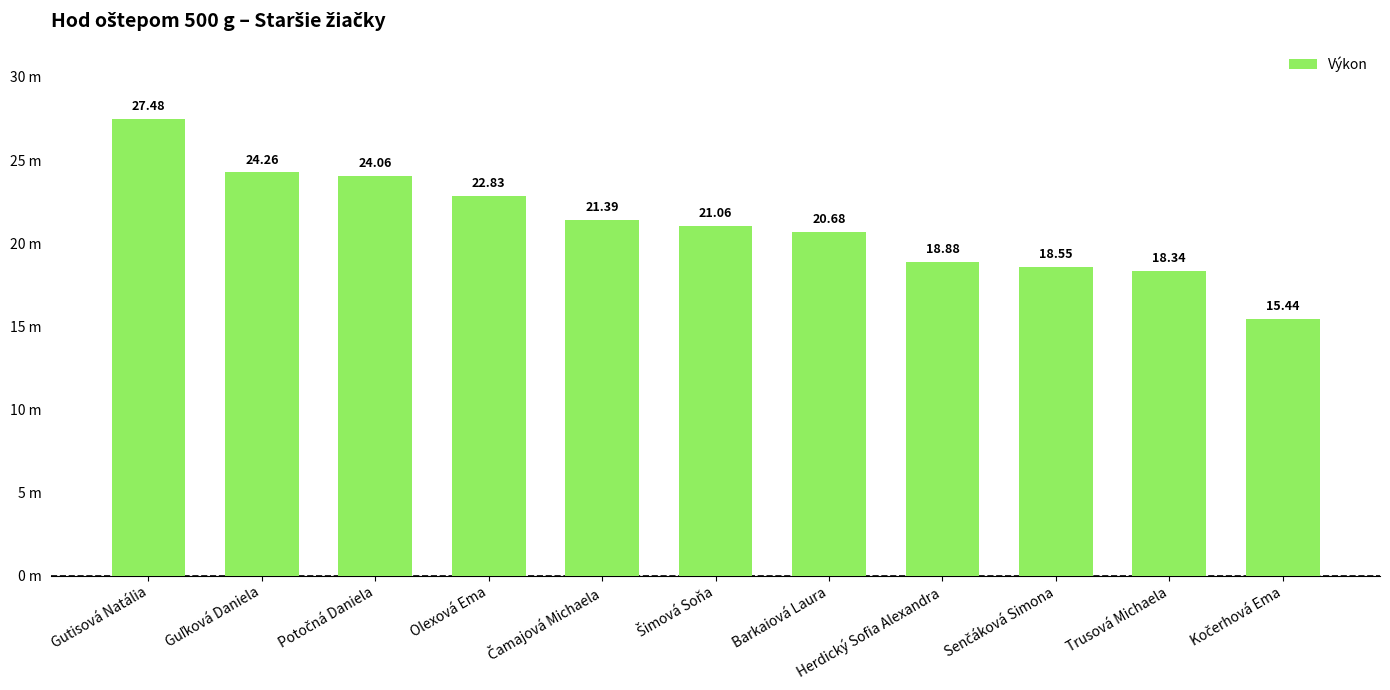

What is the sum of the values at Trusová Michaela and Senčáková Simona?

36.9